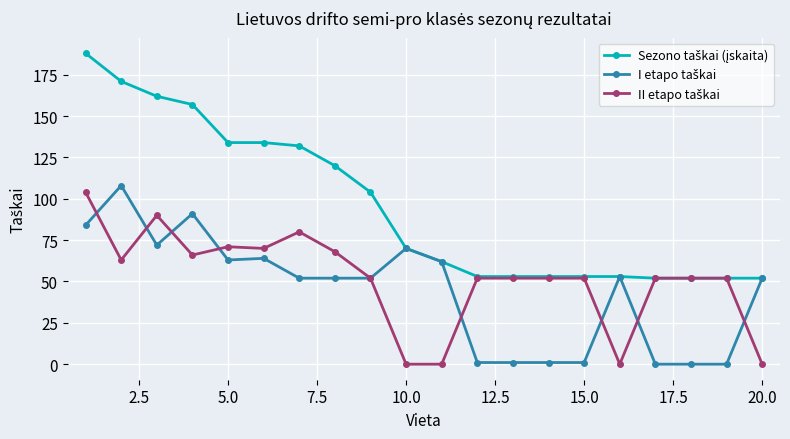

What is the maximum value shown in the chart?

188